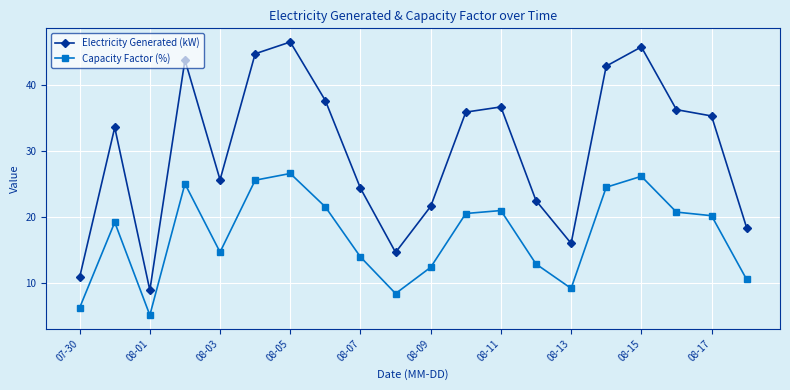

What is the minimum value for Capacity Factor (%)?

5.0